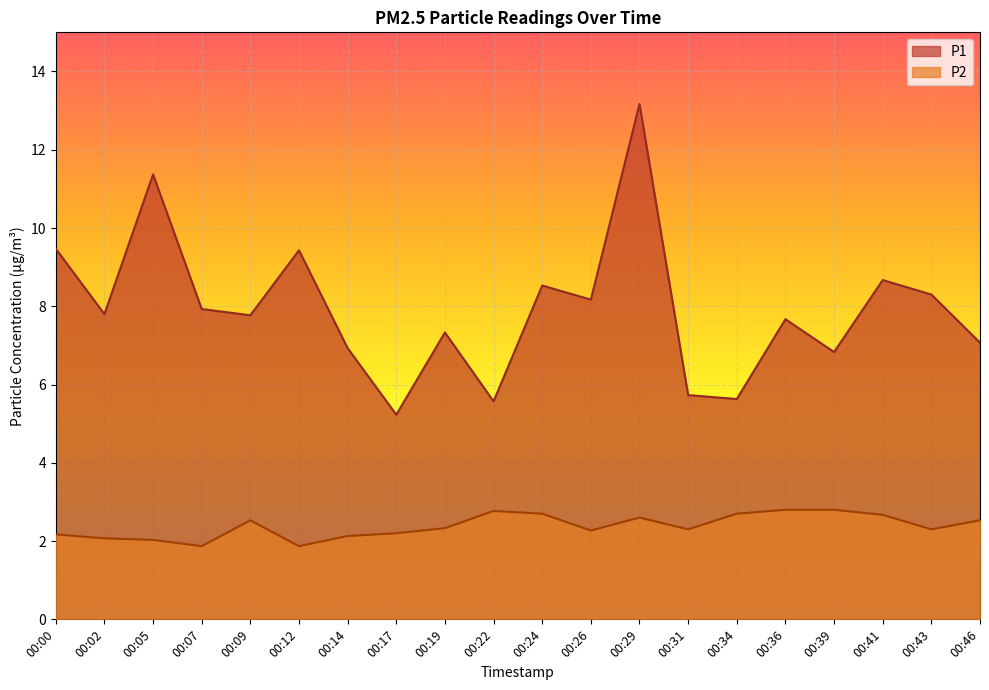

Rank the series by their average value, from highest to lowest.

P1, P2